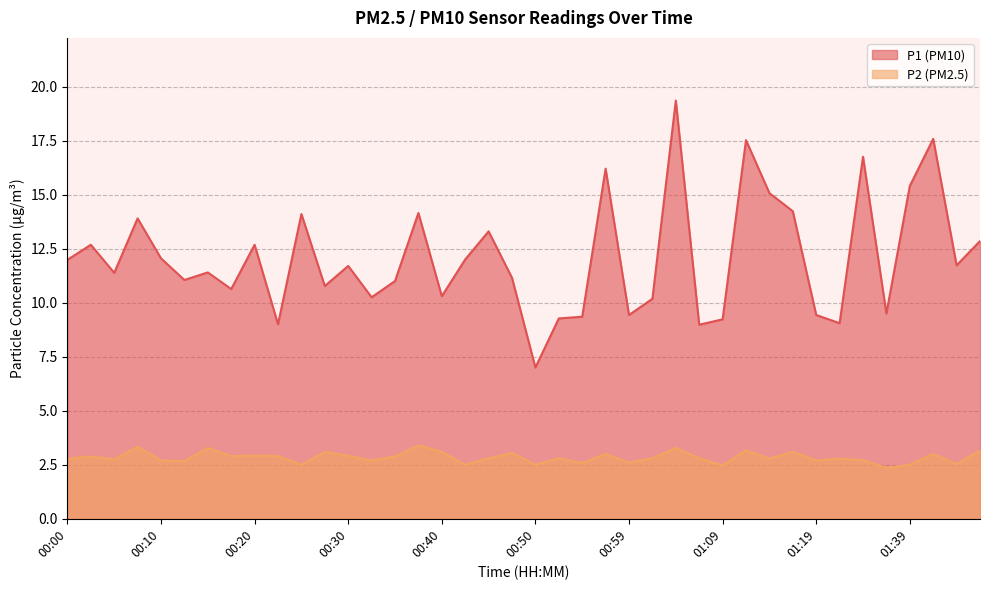

At which label is P2 closest to 2?

01:30